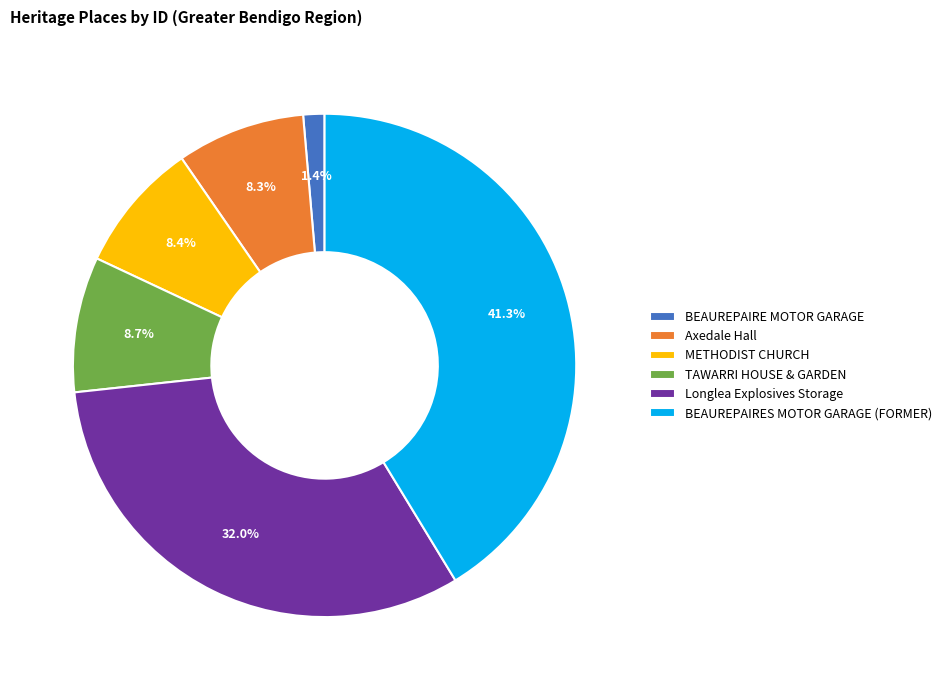

To the nearest percent, what is the average slice percentage?

17%